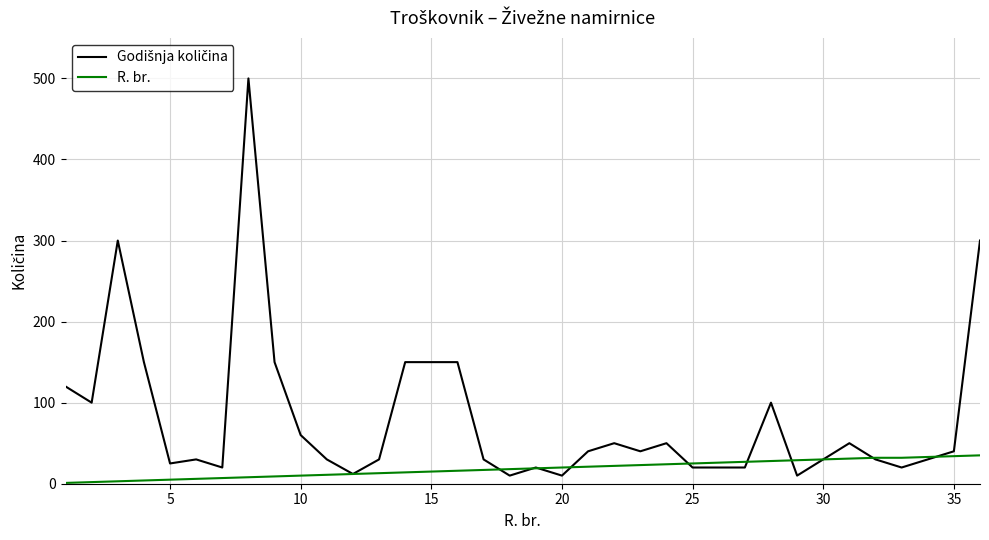

What is the greatest value displayed?

500